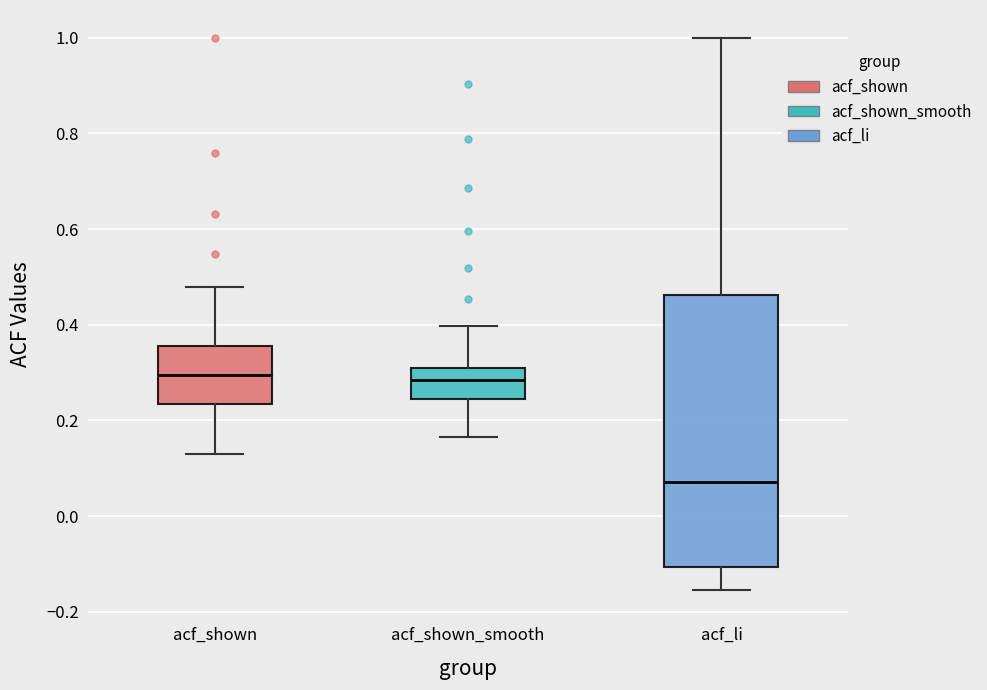

Where does the median line of the box for acf_shown sit on the y-axis? The values are not printed on the chart, so give them approximately, as read against the axis.

0.30